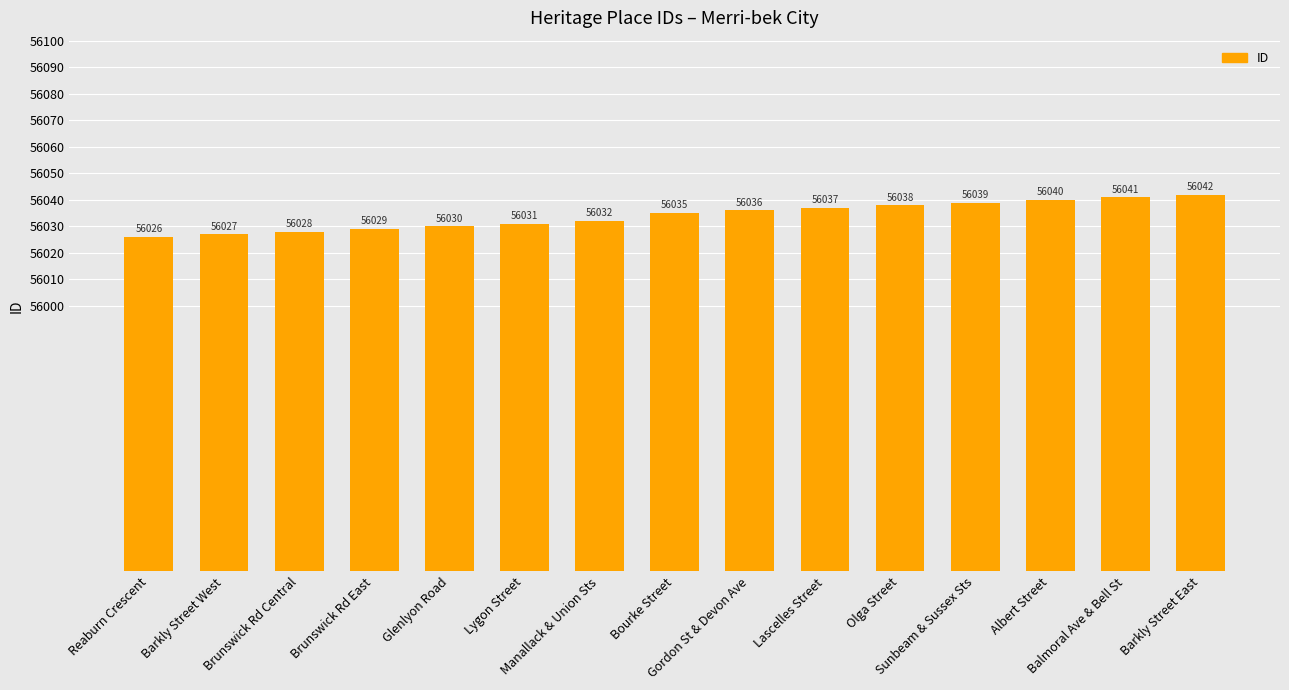

What is the minimum value shown in the chart?

56026